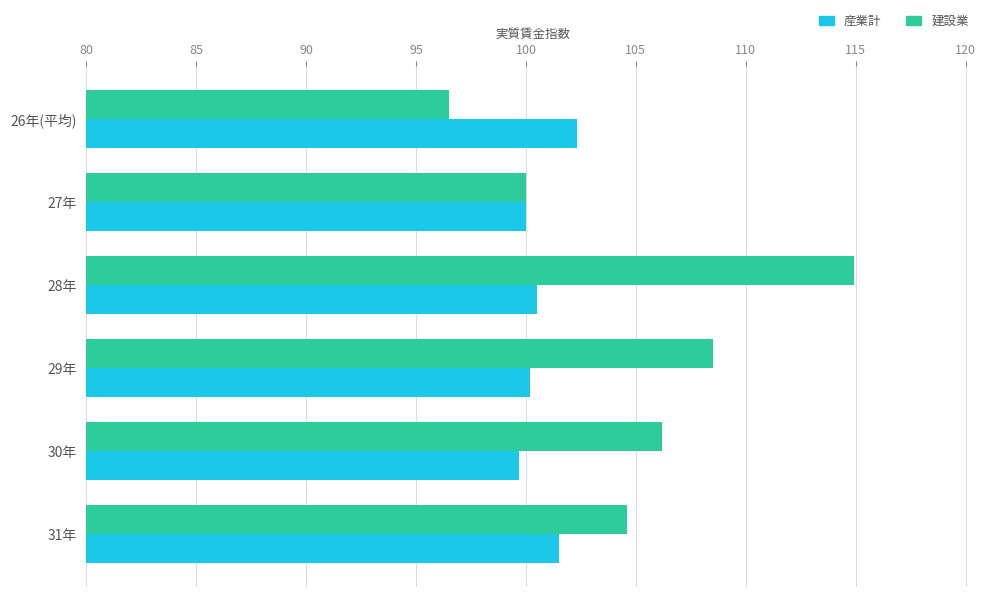

Which series has the largest range (max minus min)?

建設業